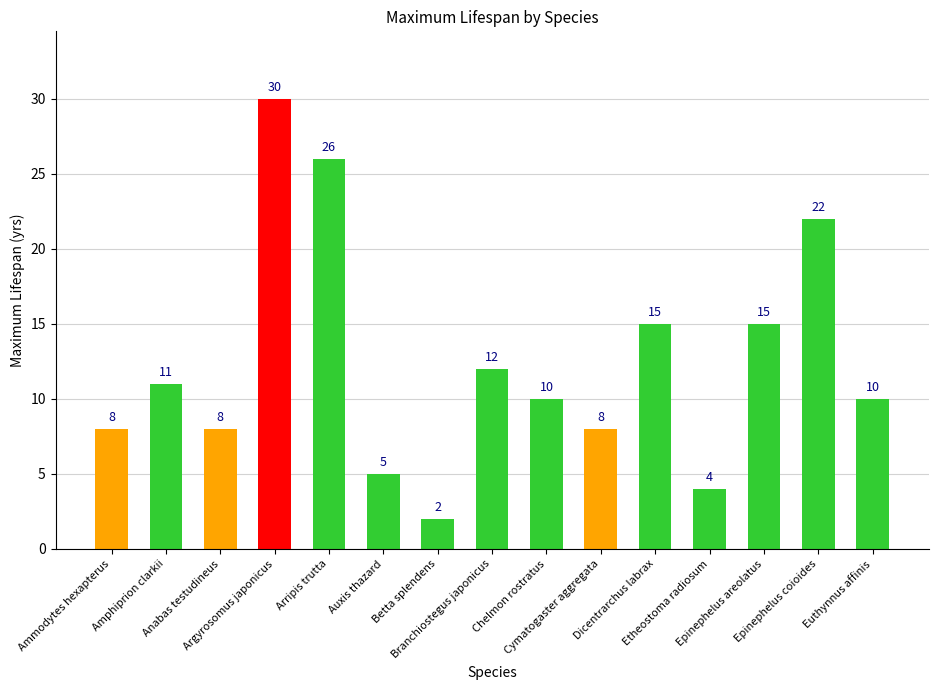

Approximately how many times larger is the value at Branchiostegus japonicus compared to Anabas testudineus?

1.5